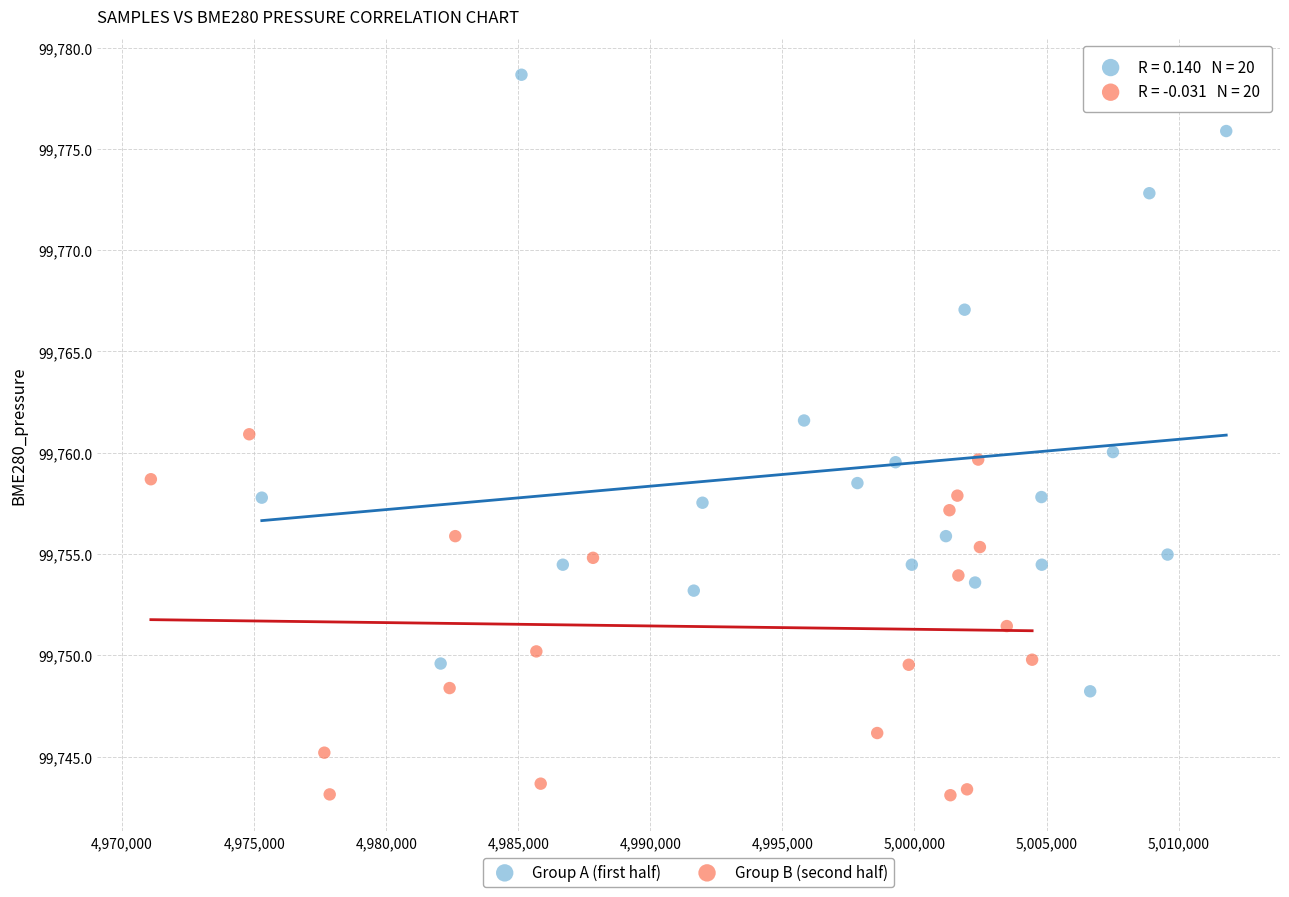

Which series has the widest spread of Y values?

Group A (first half)